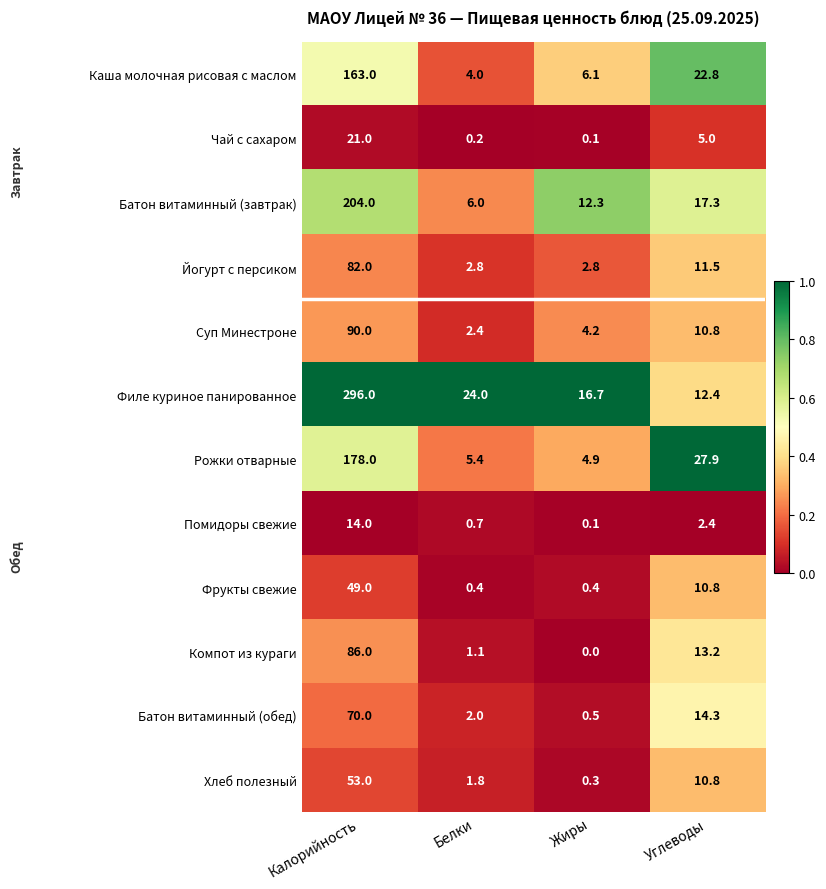

What is the total value across all series at Белки?

50.8